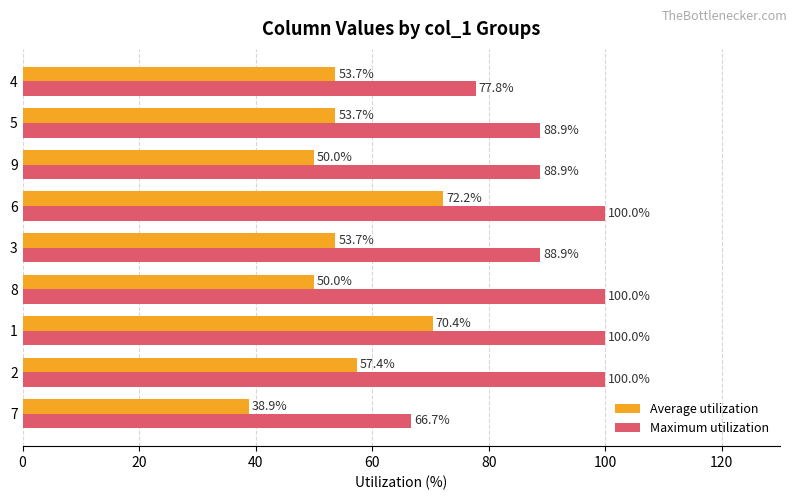

Count the number of categories in the chart.

9